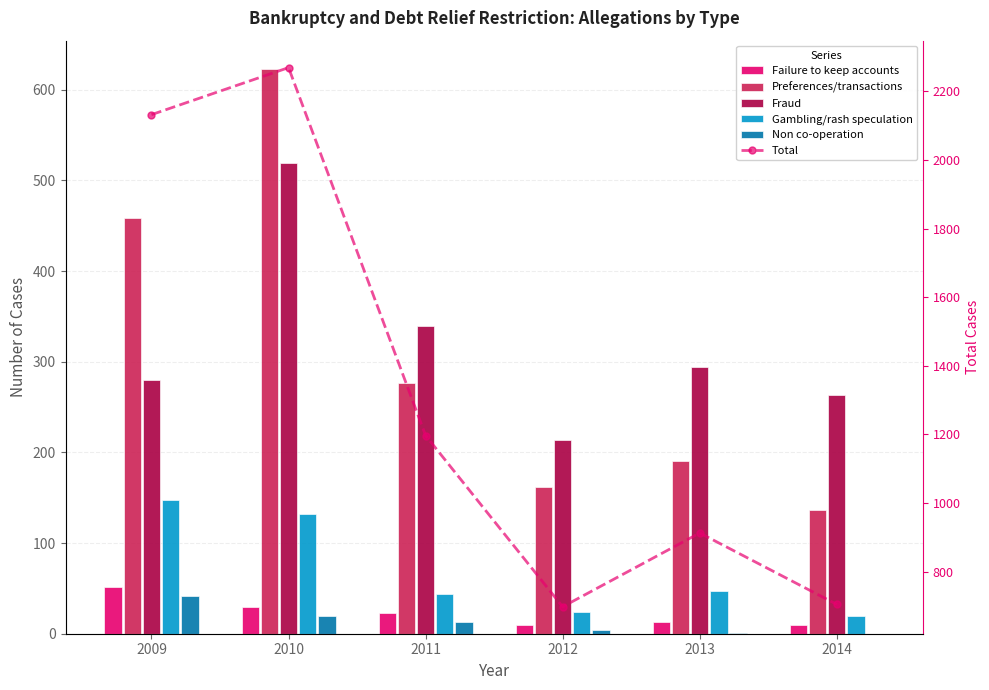

Reading left to right, transcribe all the data shown in this chart.

Failure to keep accounts: 2009=52	2010=30	2011=23	2012=10	2013=13	2014=10
Preferences/transactions: 2009=458	2010=623	2011=277	2012=162	2013=190	2014=136
Fraud: 2009=280	2010=519	2011=339	2012=214	2013=294	2014=263
Gambling/rash speculation: 2009=148	2010=132	2011=44	2012=24	2013=47	2014=19
Non co-operation: 2009=42	2010=20	2011=13	2012=4	2013=1	2014=0
Total: 2009=2132	2010=2269	2011=1197	2012=698	2013=913	2014=705